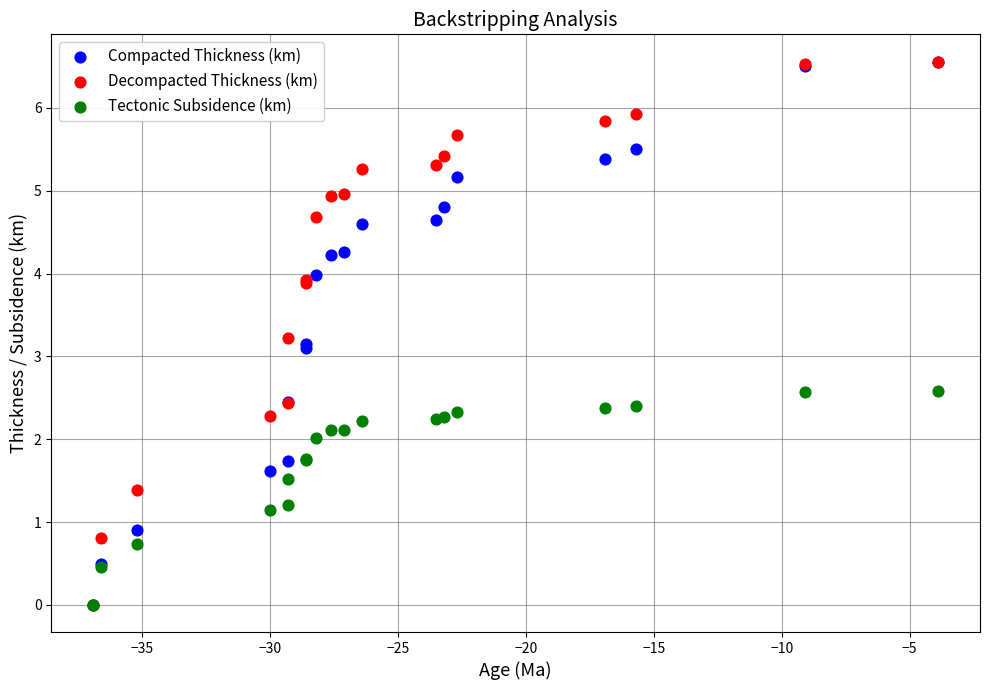

What are all the series names shown in the legend?

Compacted Thickness (km), Decompacted Thickness (km), Tectonic Subsidence (km)